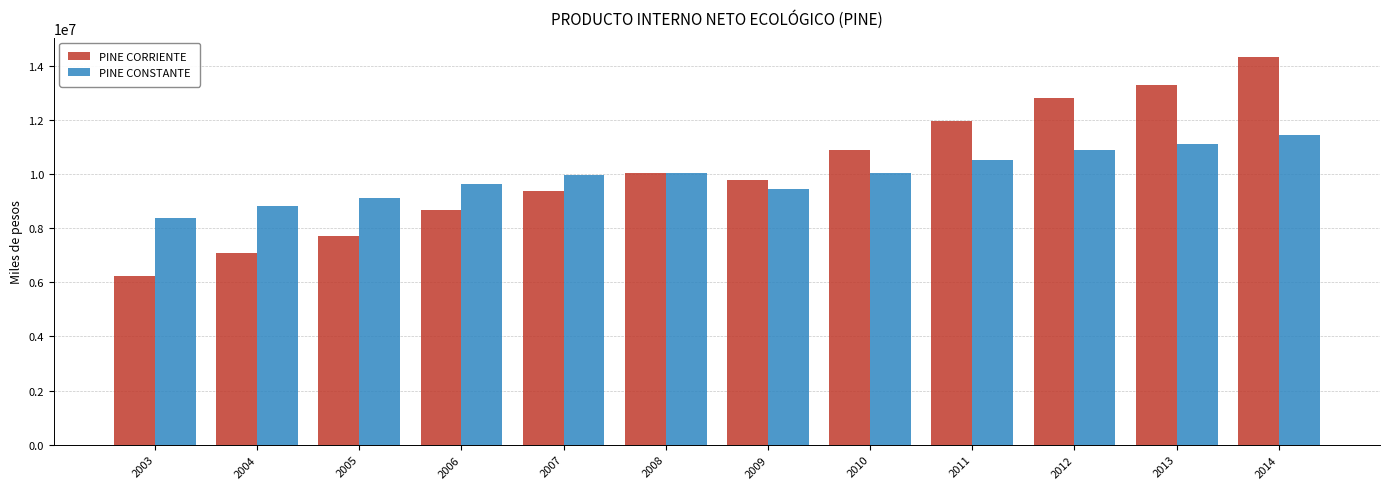

Which series has the largest range (max minus min)?

PINE CORRIENTE